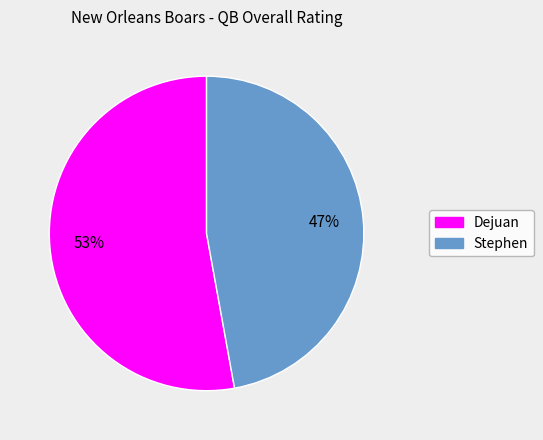

Which has a higher value, Stephen or Dejuan?

Dejuan